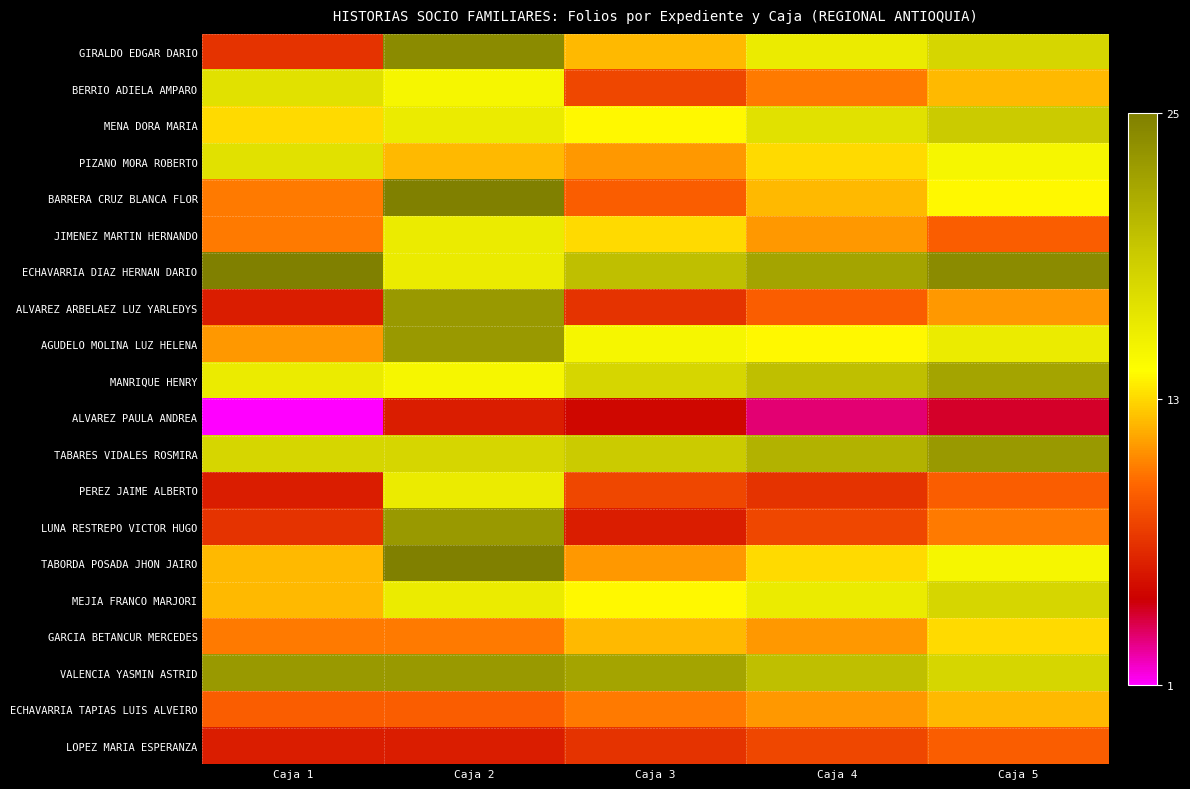

List the series in order of their peak value, highest first.

BARRERA CRUZ BLANCA FLOR, ECHAVARRIA DIAZ HERNAN DARIO, TABORDA POSADA JHON JAIRO, GIRALDO EDGAR DARIO, ALVAREZ ARBELAEZ LUZ YARLEDYS, AGUDELO MOLINA LUZ HELENA, TABARES VIDALES ROSMIRA, LUNA RESTREPO VICTOR HUGO, VALENCIA YASMIN ASTRID, MANRIQUE HENRY, MENA DORA MARIA, MEJIA FRANCO MARJORI, BERRIO ADIELA AMPARO, PIZANO MORA ROBERTO, JIMENEZ MARTIN HERNANDO, PEREZ JAIME ALBERTO, GARCIA BETANCUR MERCEDES, ECHAVARRIA TAPIAS LUIS ALVEIRO, LOPEZ MARIA ESPERANZA, ALVAREZ PAULA ANDREA